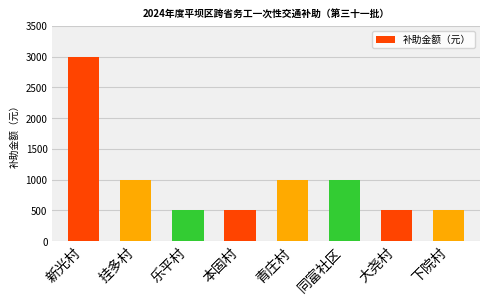

What is the approximate value at 新光村, to the nearest 50?

3000